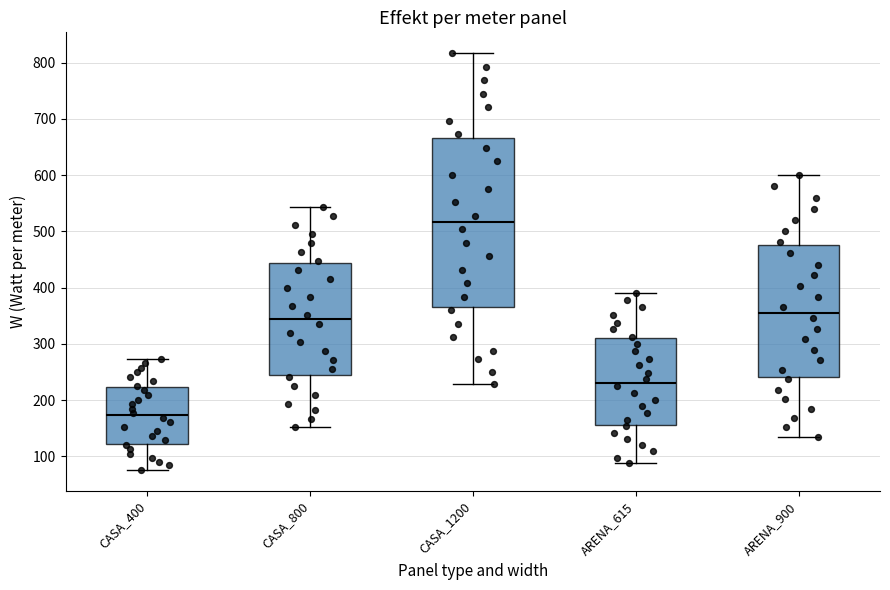

Reading left to right, read every box against the y-axis: the position of its median line, the range the box covers, and the ends of its whiskers. The values are not printed on the chart, so give them approximately, as read against the axis.

CASA_400: median 170, box 120 to 220, whiskers 80 to 270
CASA_800: median 340, box 240 to 440, whiskers 150 to 540
CASA_1200: median 520, box 370 to 670, whiskers 230 to 820
ARENA_615: median 230, box 160 to 310, whiskers 90 to 390
ARENA_900: median 360, box 240 to 480, whiskers 140 to 600